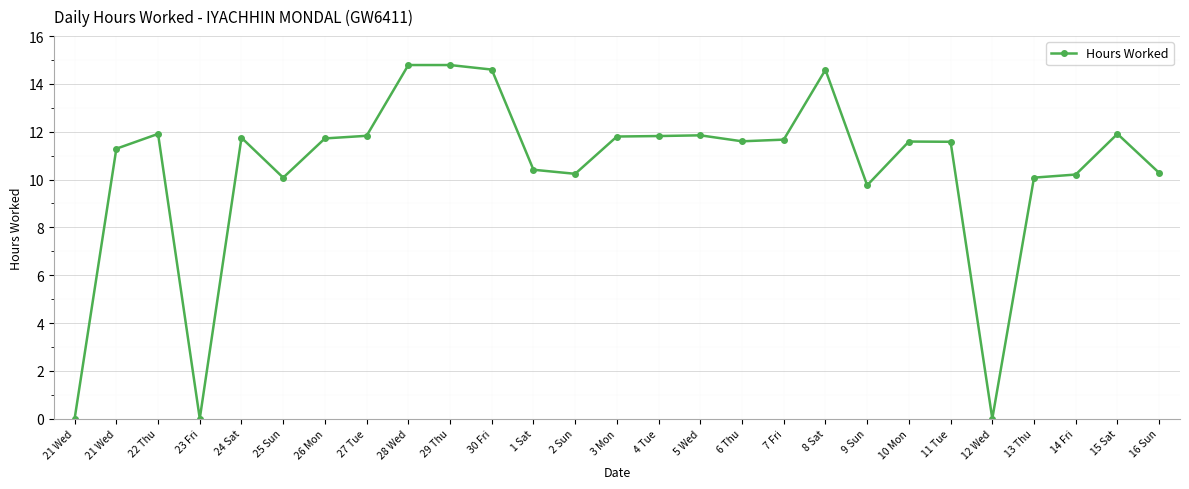

Count the number of categories in the chart.

27